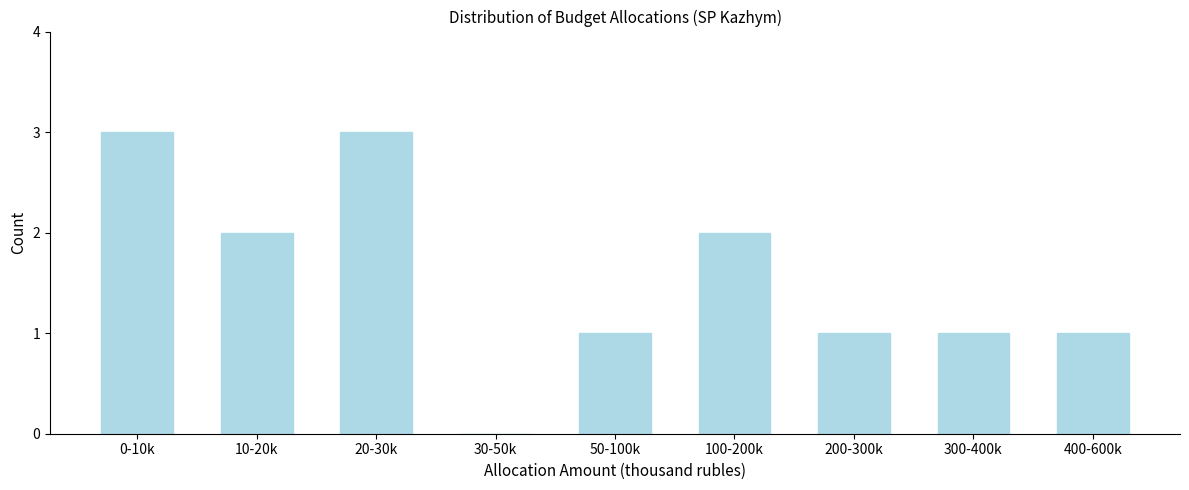

Reading left to right, list all the values displayed in this chart.

0-10k=3	10-20k=2	20-30k=3	30-50k=0	50-100k=1	100-200k=2	200-300k=1	300-400k=1	400-600k=1